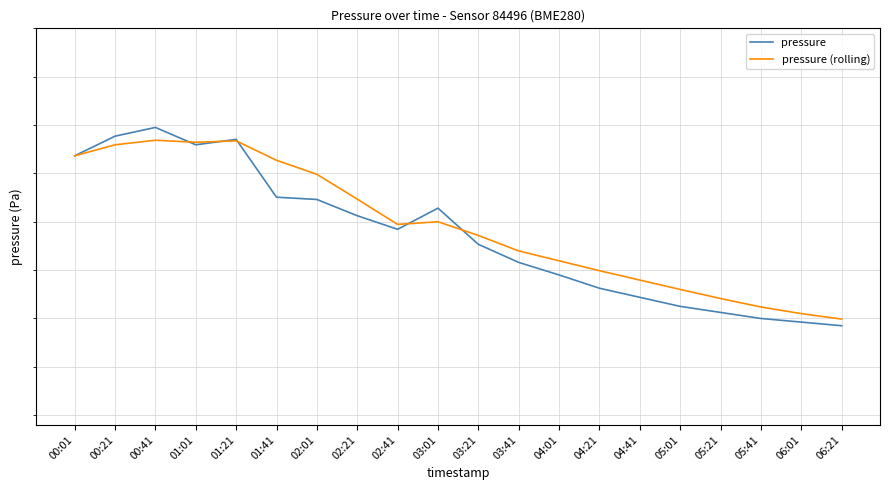

What are all the series names shown in the legend?

pressure, pressure (rolling)